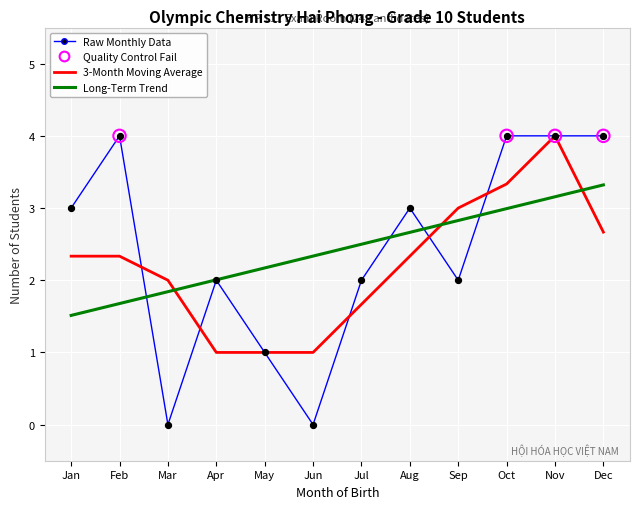

At which label does 3-Month Moving Average reach its peak?

Nov